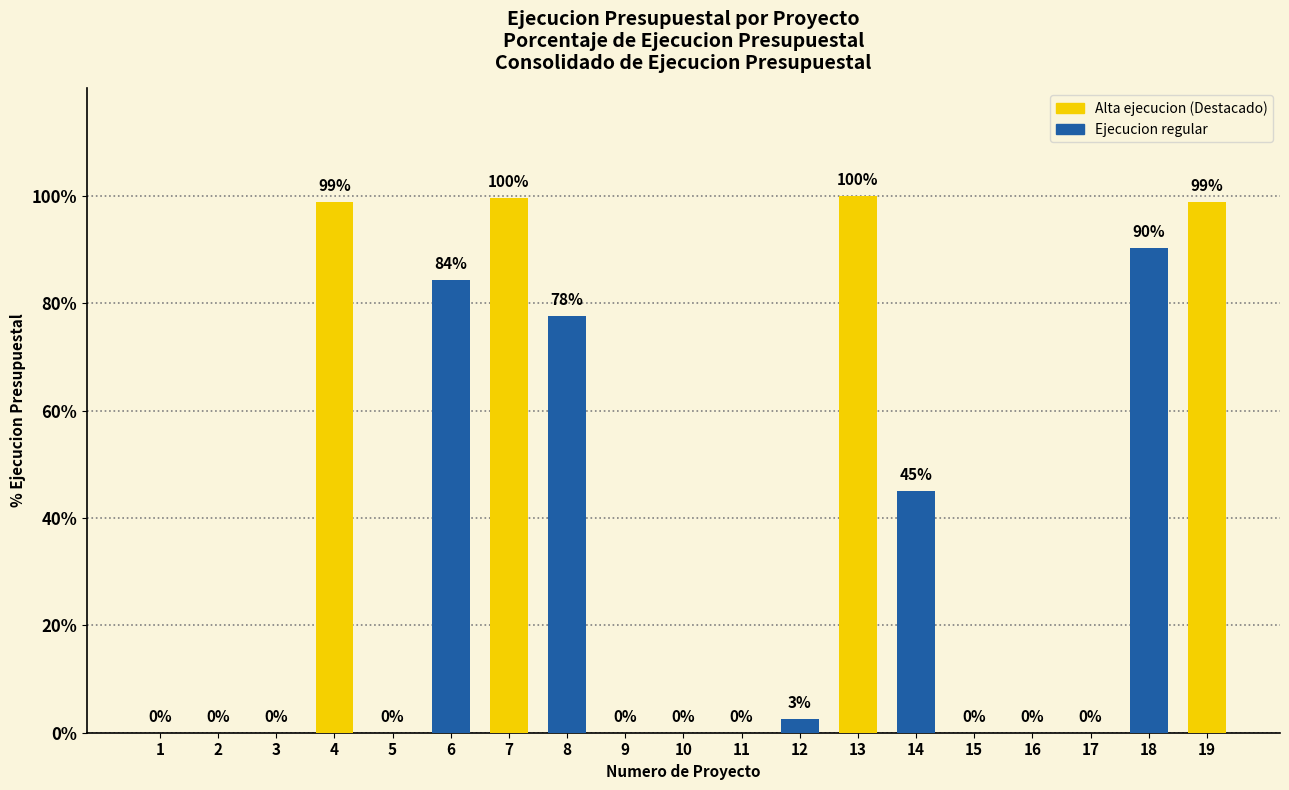

How many distinct data groups are displayed?

1